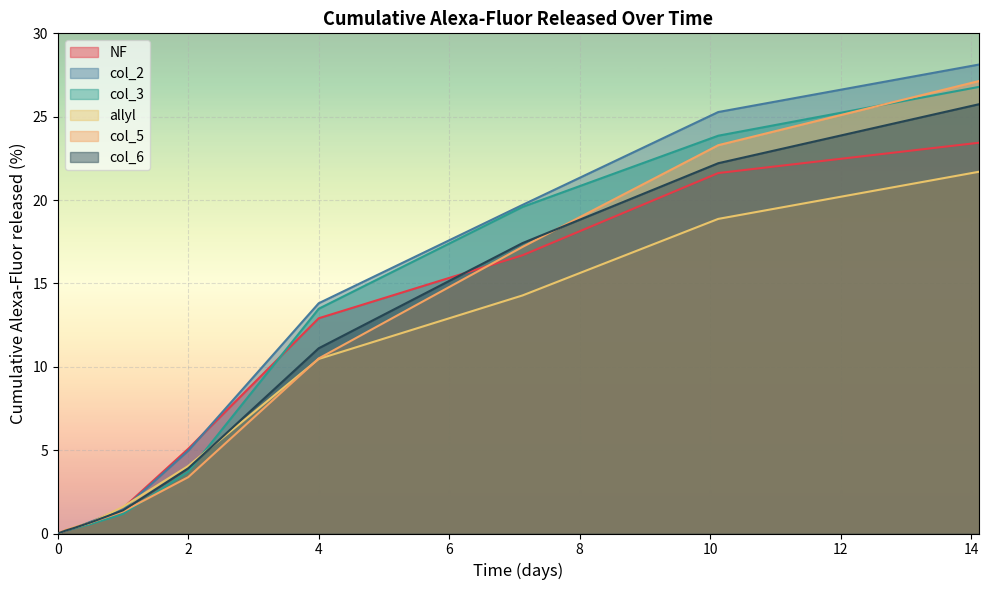

What is the total value across all series at 0.5?

3.9